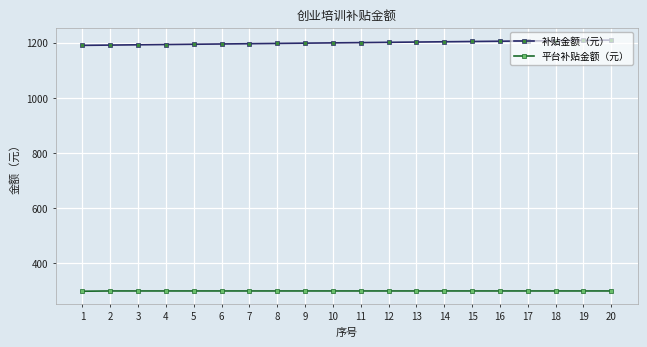

What is the value of the 补贴金额（元） point at the 20th from the left?

1209